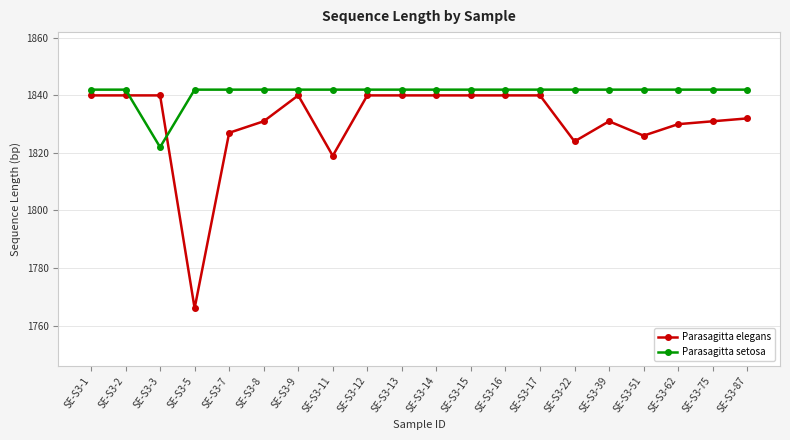

What is the total value across all series at SE-S3-3?

3662